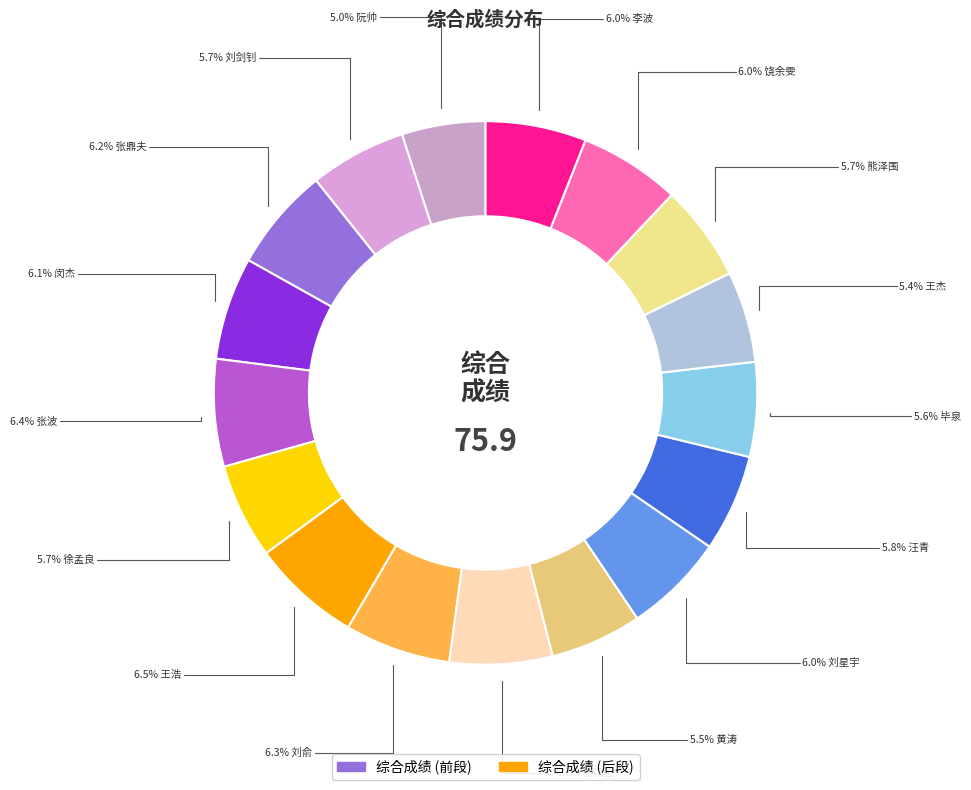

Which category has the biggest portion of the pie?

王浩